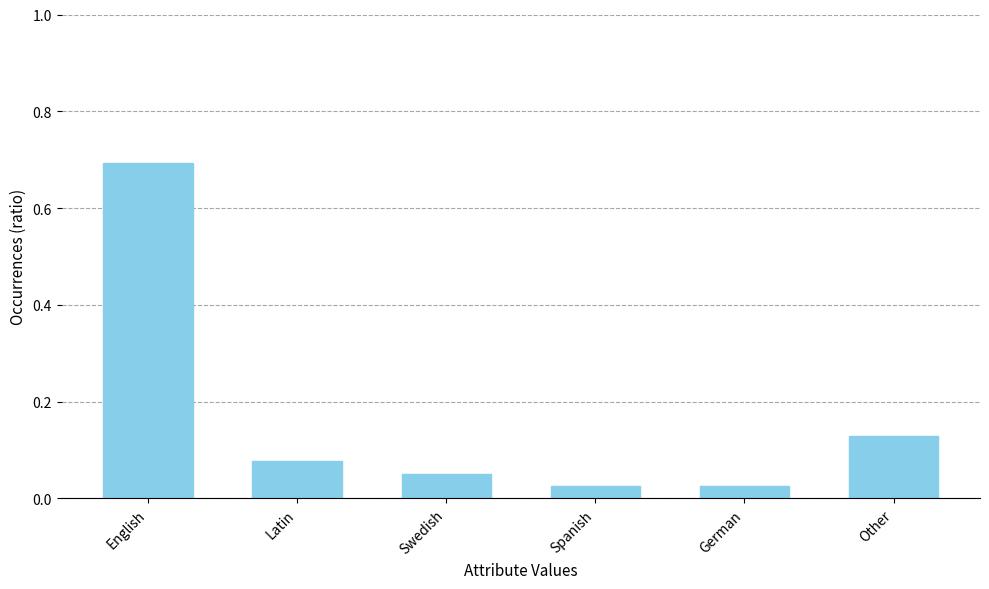

What is the difference between the maximum and minimum values?

0.7